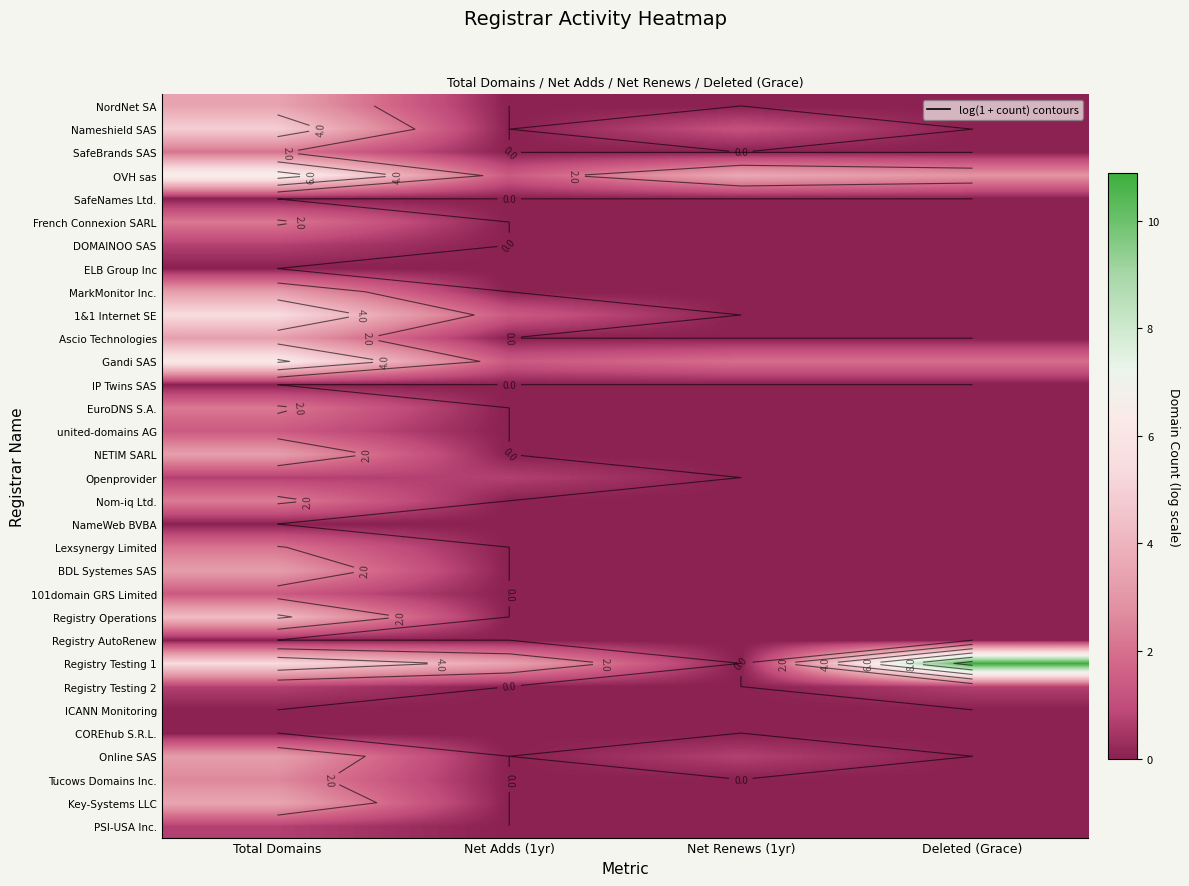

Between Total Domains and Deleted (Grace), which series saw the biggest shift?

Registry Testing 1